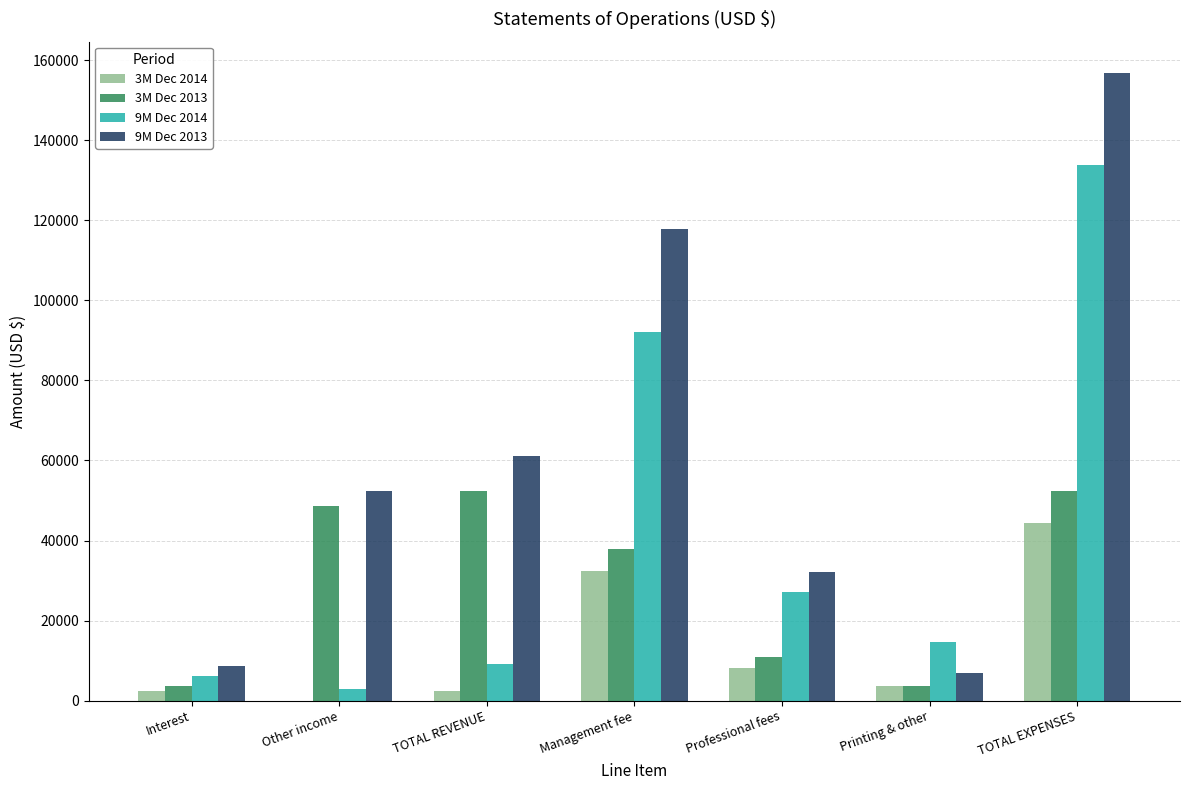

True or false: 9M Dec 2014 has a value of 133742 at TOTAL EXPENSES.

True